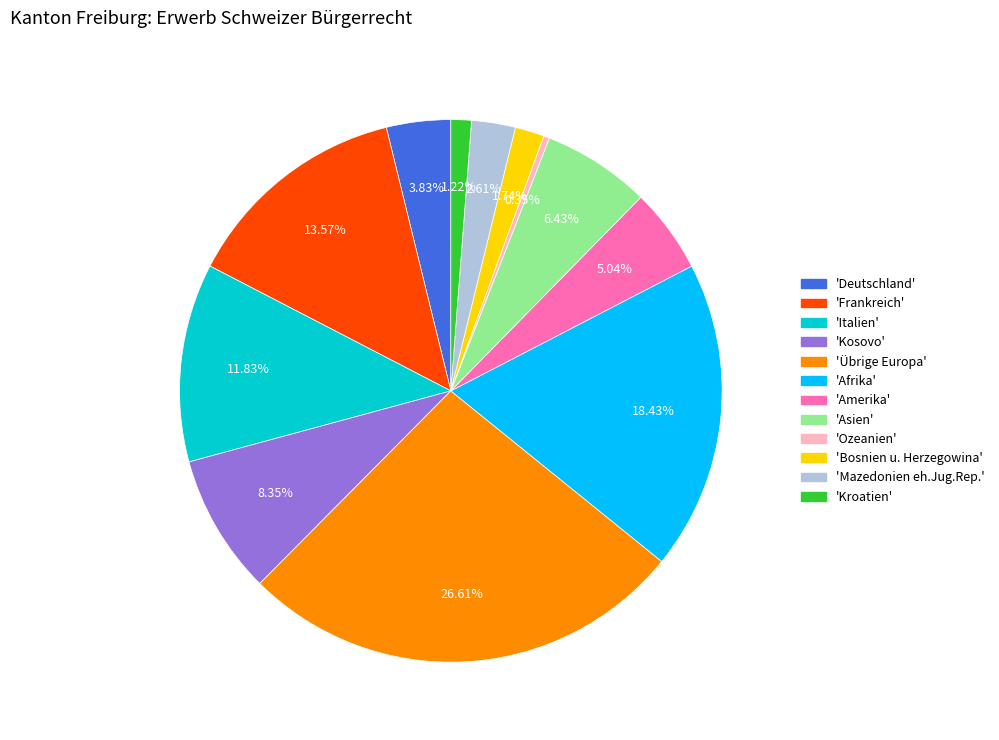

Does any single category account for the majority?

No